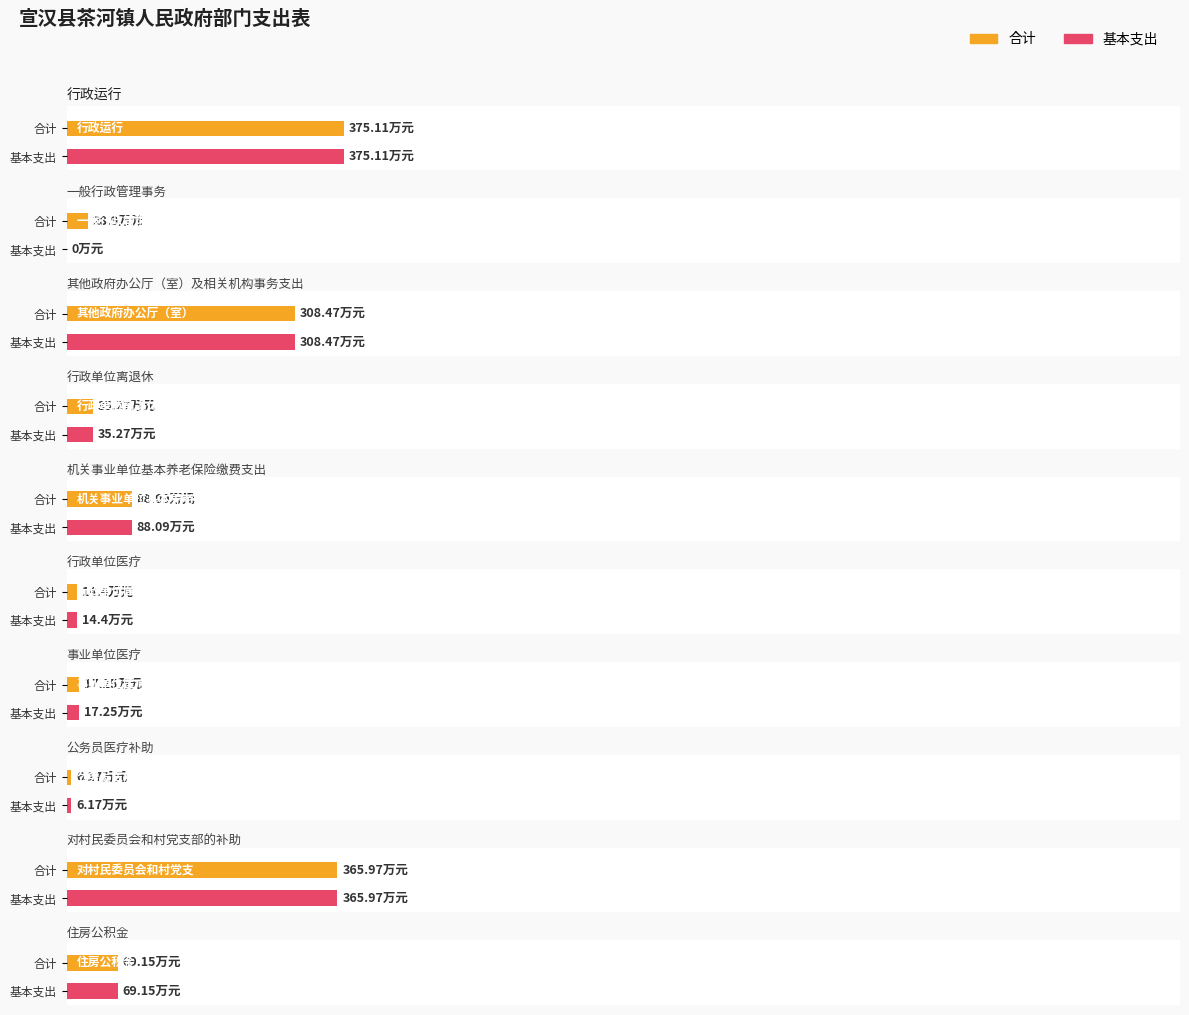

The value of 基本支出 at 公务员医疗补助 is 9.5. True or false?

False